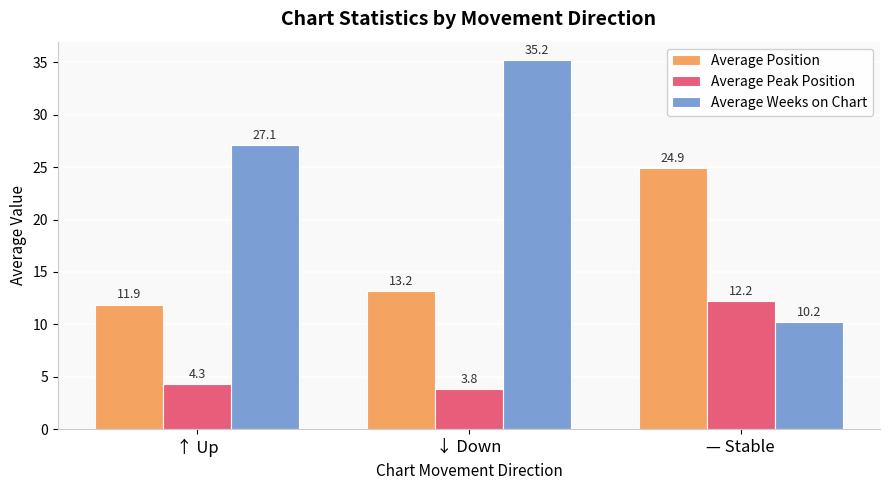

Reading right to left, what are all the values shown in this chart?

Average Position: 24.9	13.2	11.9
Average Peak Position: 12.2	3.8	4.3
Average Weeks on Chart: 10.2	35.2	27.1